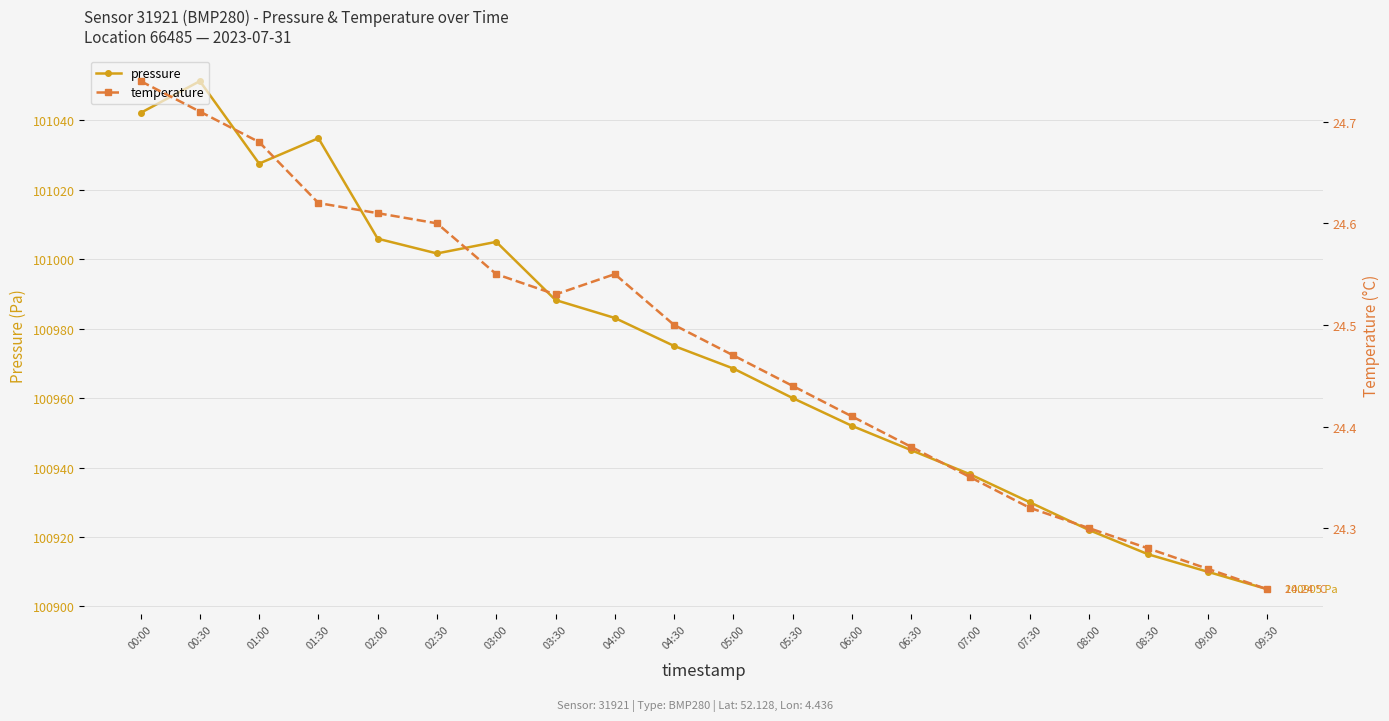

What is the value of the temperature point at the 9th from the left?

24.6